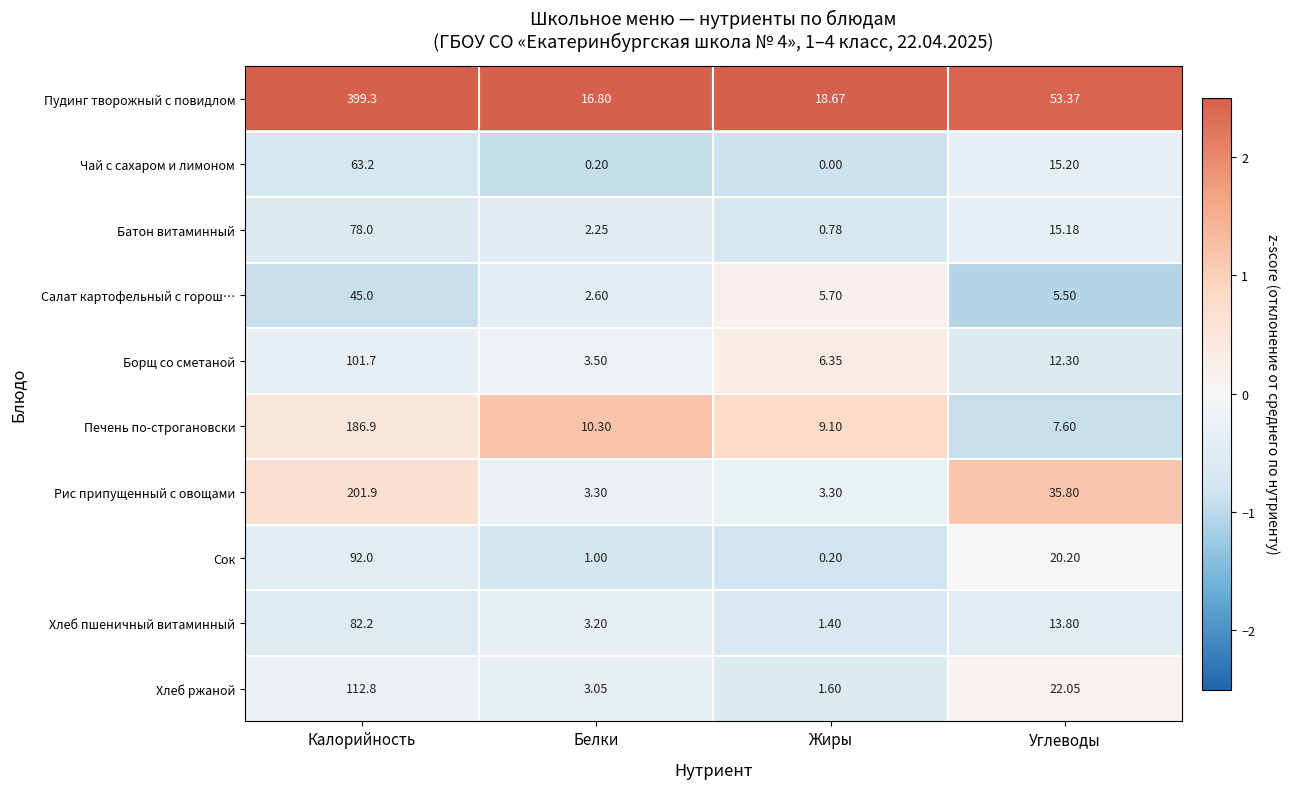

Where does the Сок series first go above 20?

Калорийность